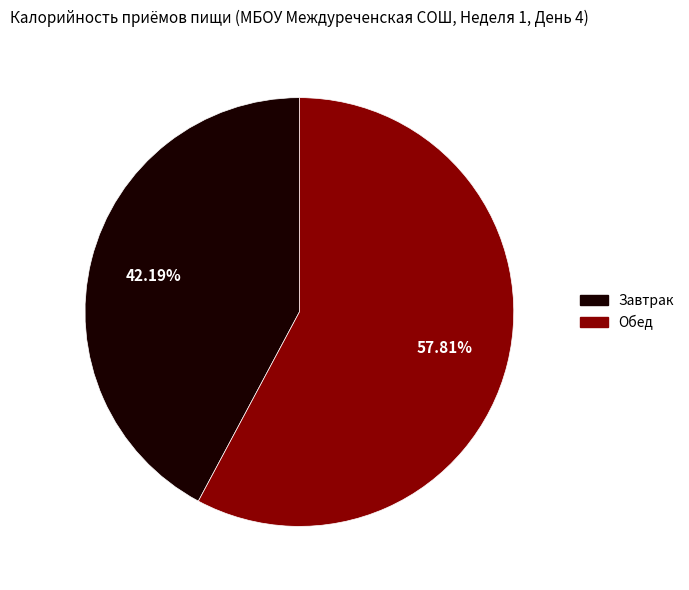

How many slices are in this pie chart?

2